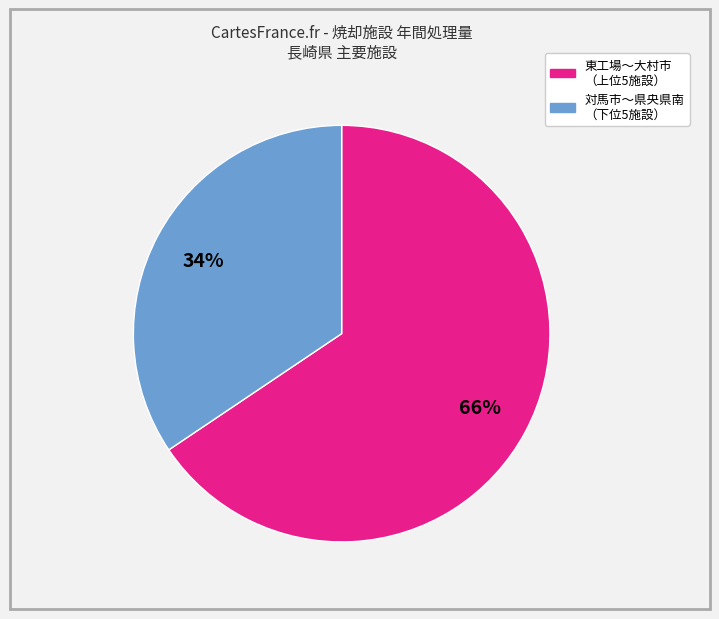

Is there a majority slice in this chart?

Yes